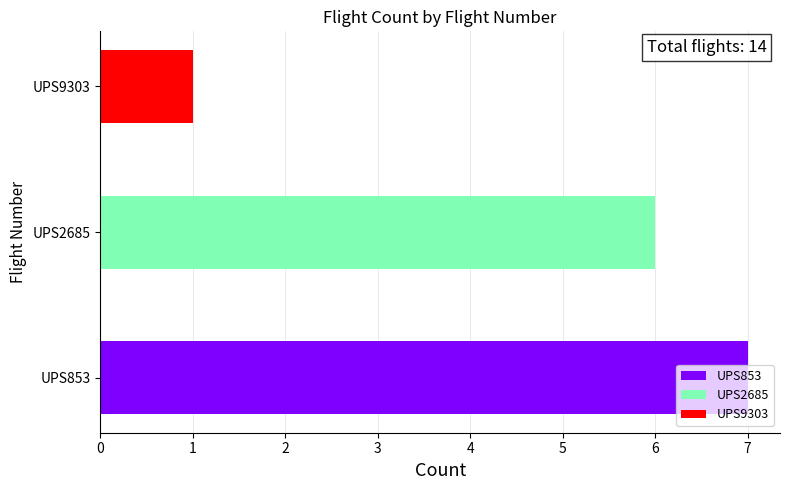

The chart shows a value of 9 at UPS853. True or false?

False